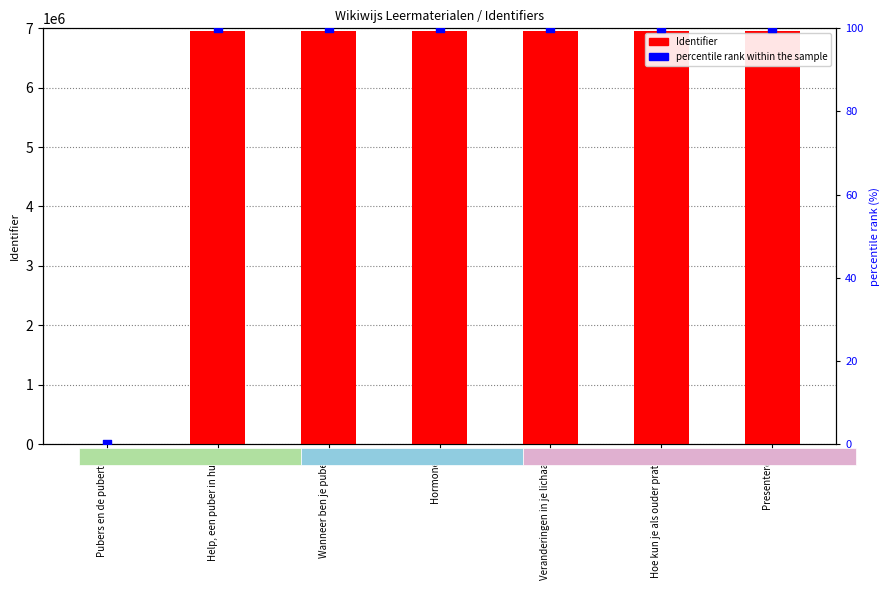

Is the value of Identifier at Hormonen greater than the value of percentile rank within the sample at Hoe kun je als ouder praten?

Yes